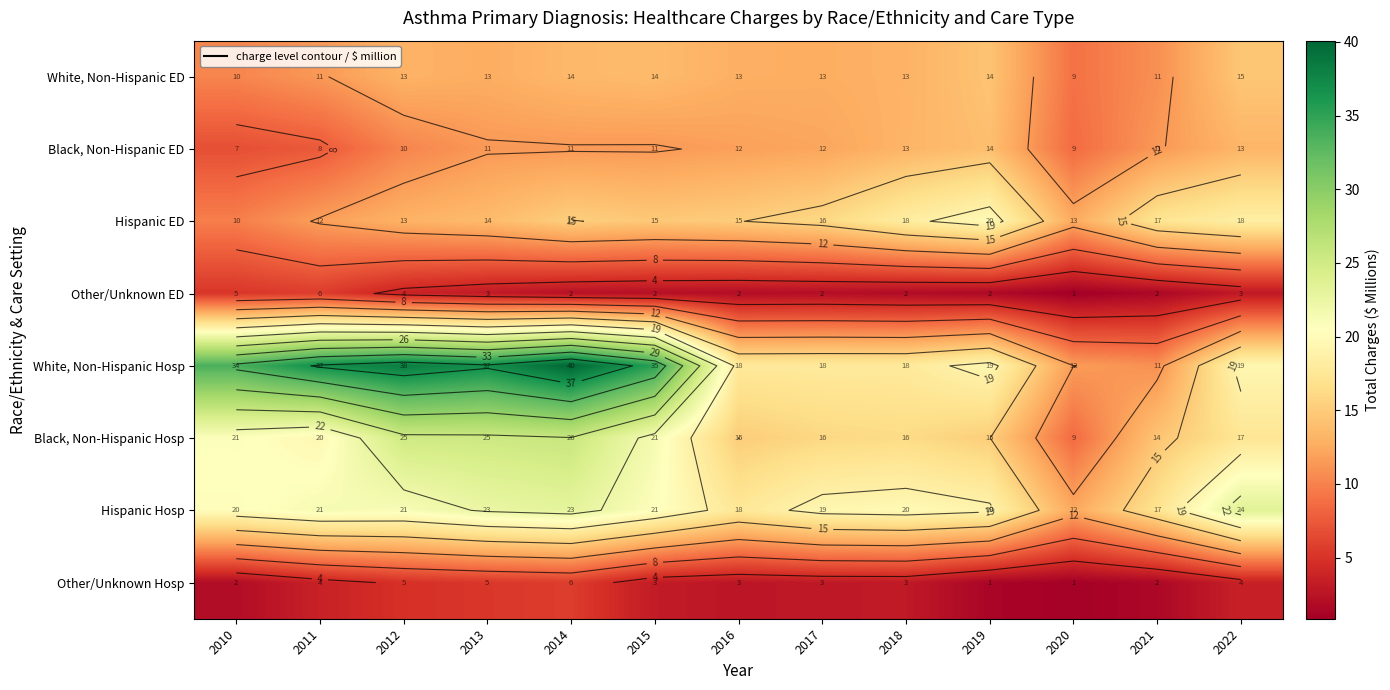

At which category is the sum across all series the highest?

2014